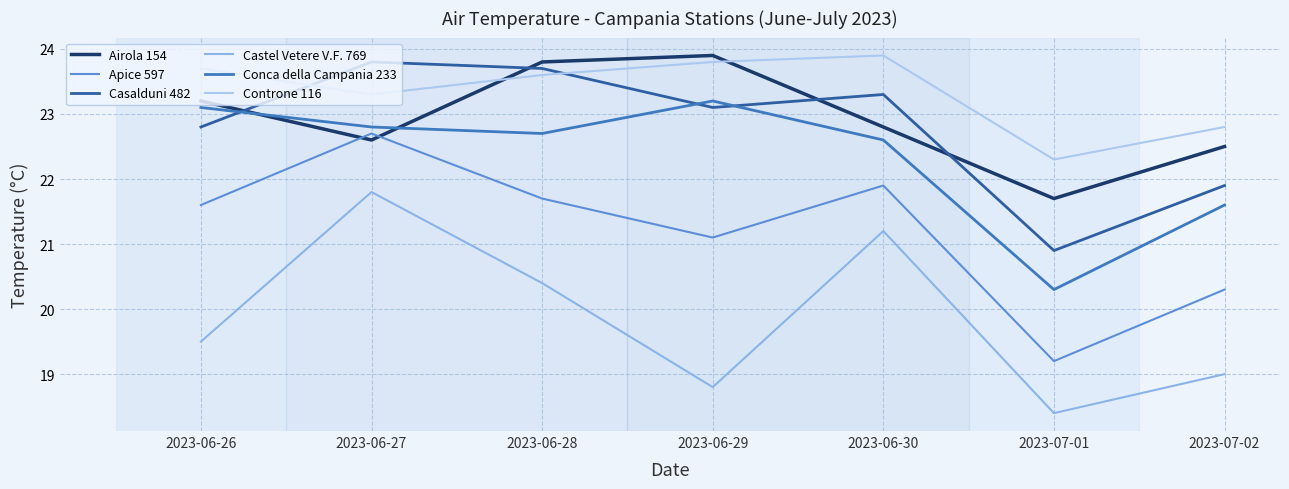

The value of Controne 116 at 2023-06-28 is 23.6. True or false?

True